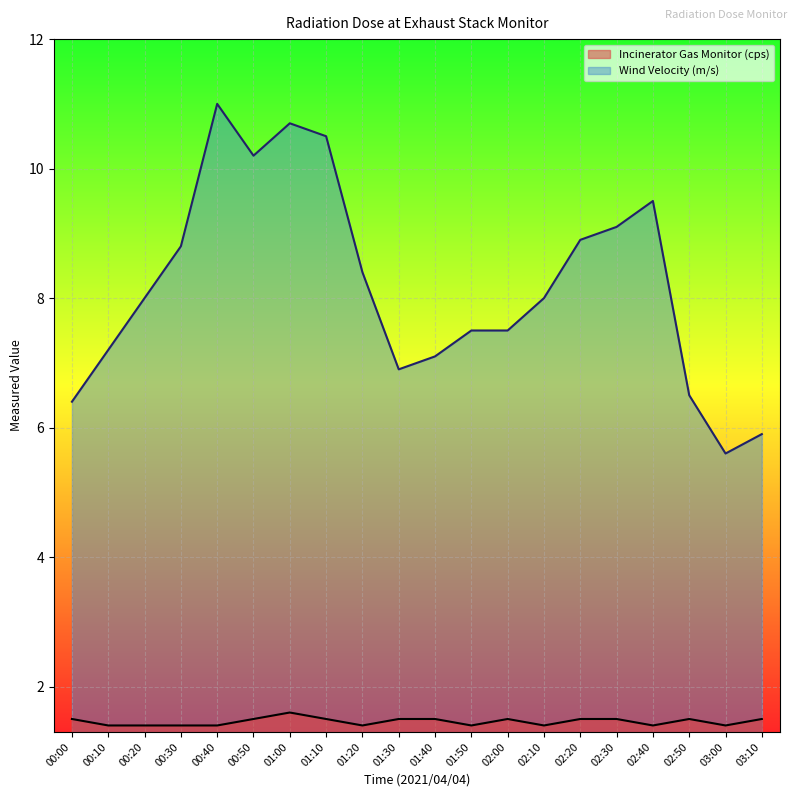

How many lines are shown in the chart?

2